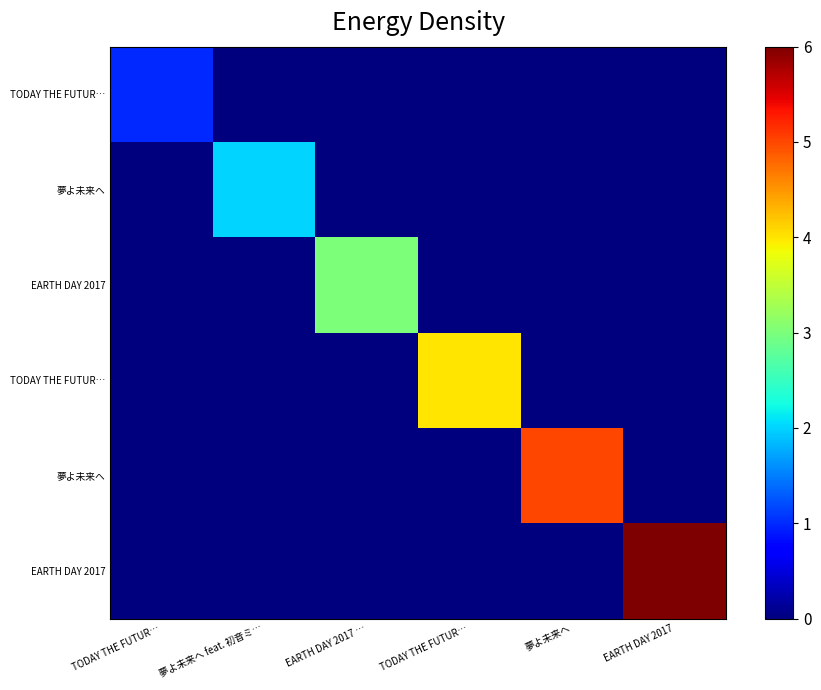

Between EARTH DAY 2017 and TODAY THE FUTUR…, which is larger?

TODAY THE FUTUR…